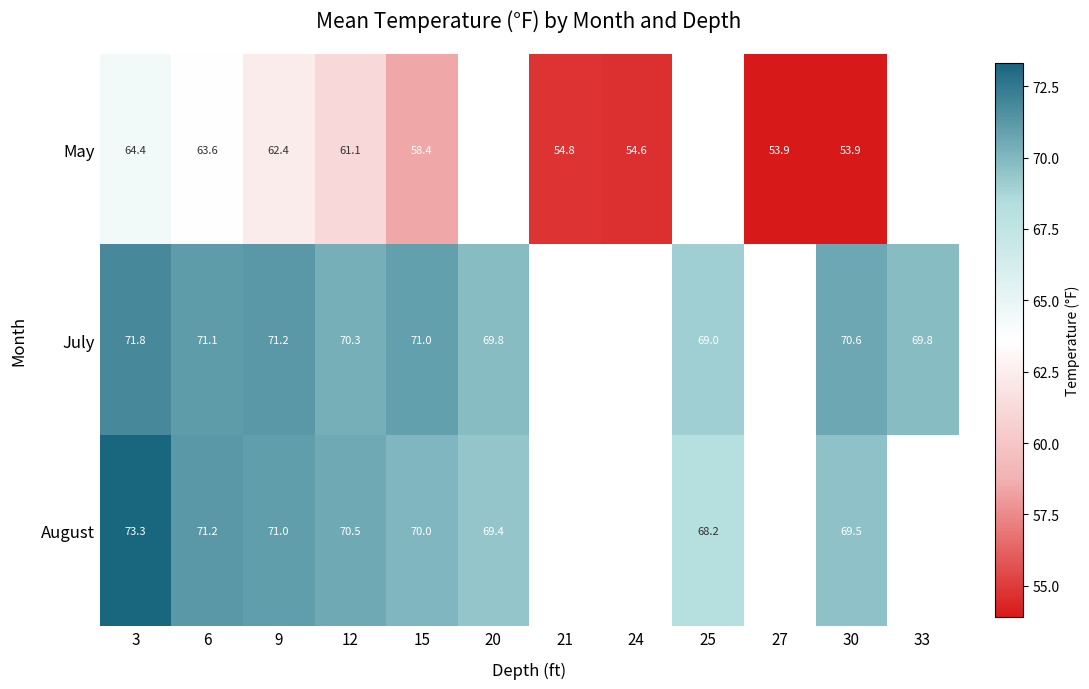

Rank the series at 12 from highest to lowest value.

August, July, May